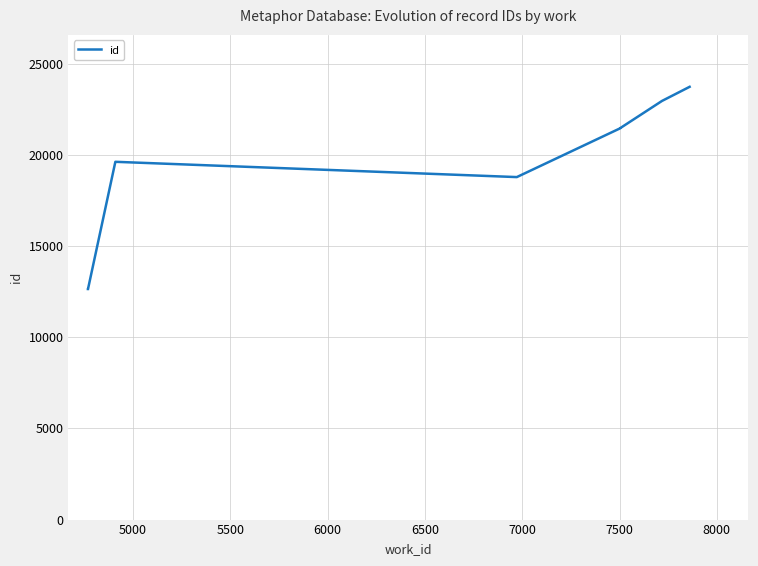

Reading right to left, transcribe all the data shown in this chart.

23750	22975	21487	21478	18796	19635	19624	12671	12669	12654